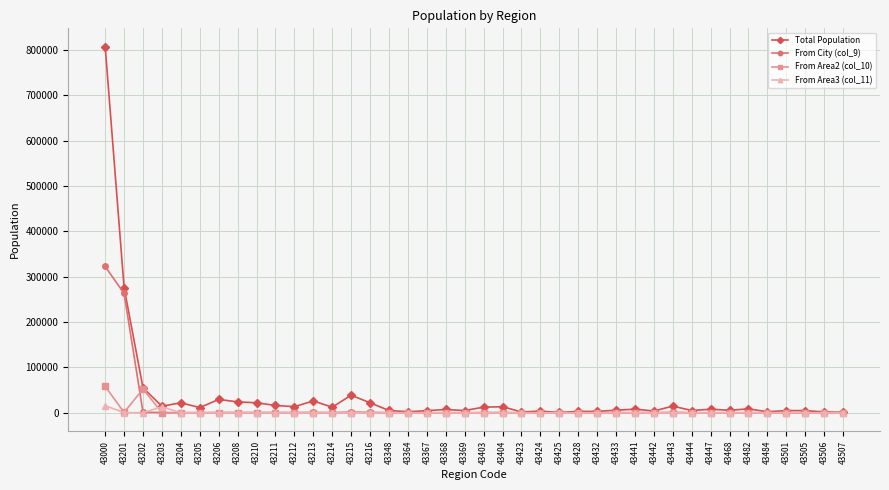

Which series has the widest spread of values?

Total Population